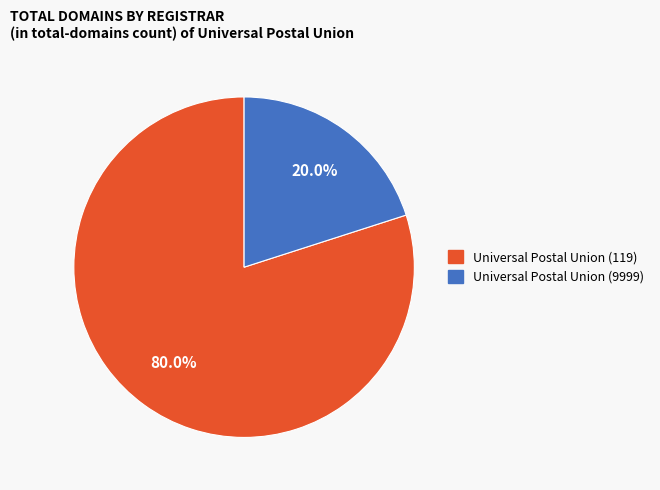

Rank the categories by value from lowest to highest.

Universal Postal Union (9999), Universal Postal Union (119)